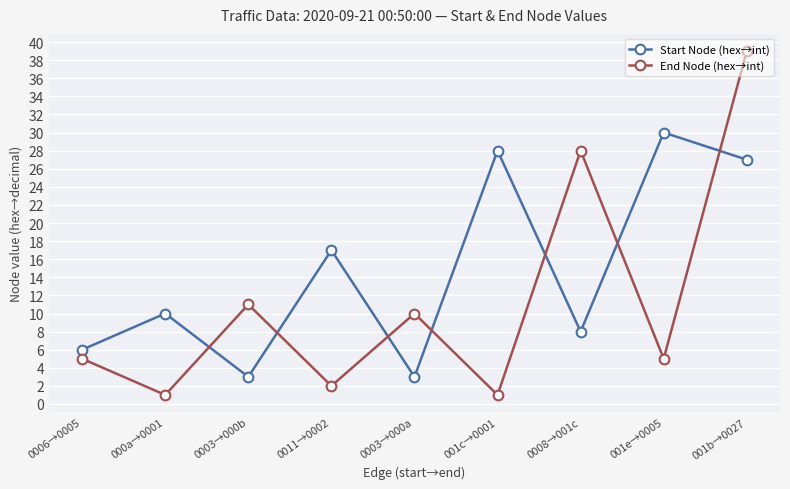

What is the minimum value shown in the chart?

1